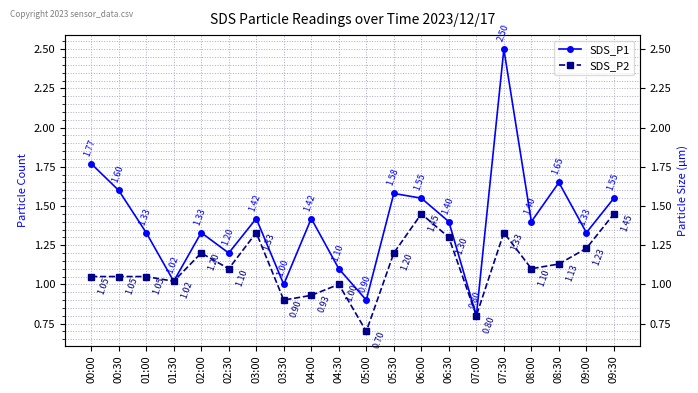

Reading left to right, transcribe all the data shown in this chart.

SDS_P1: 1.8	1.6	1.3	1.0	1.3	1.2	1.4	1.0	1.4	1.1	0.9	1.6	1.6	1.4	0.8	2.5	1.4	1.6	1.3	1.6
SDS_P2: 1.1	1.1	1.1	1.0	1.2	1.1	1.3	0.9	0.9	1.0	0.7	1.2	1.4	1.3	0.8	1.3	1.1	1.1	1.2	1.4